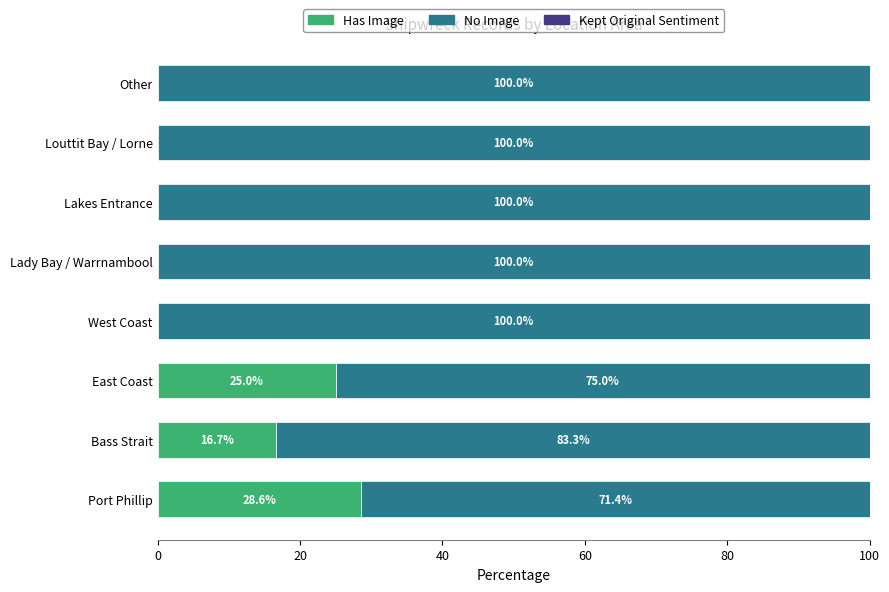

How many categories are shown in the chart?

8